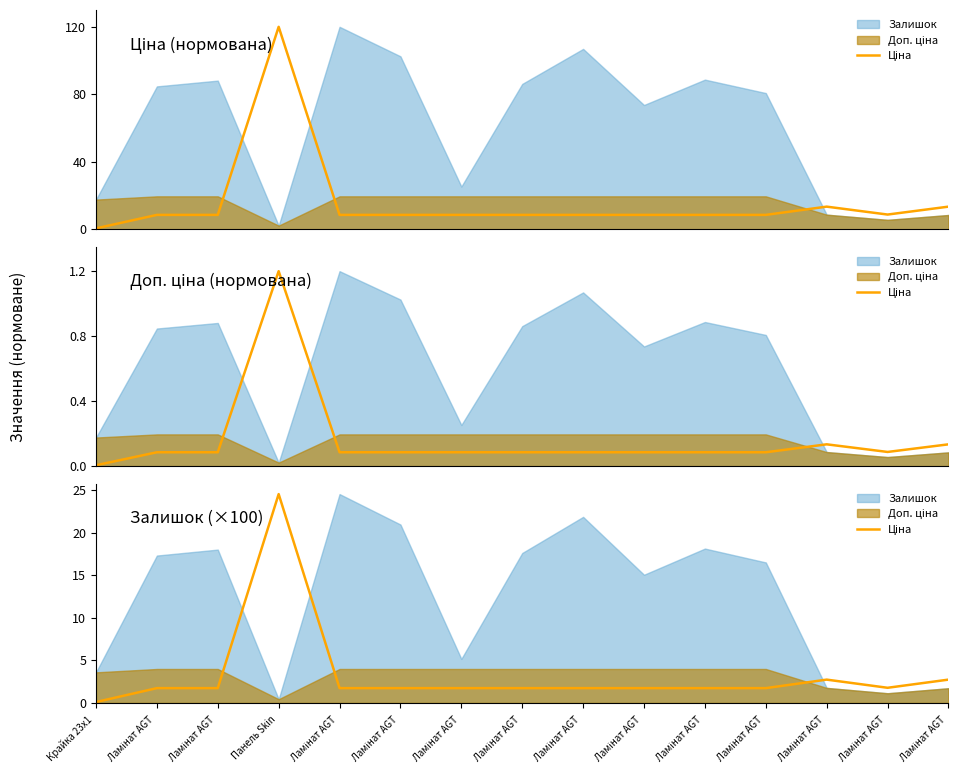

How many interior local peaks (higher than both neighbors) does the data have?

2